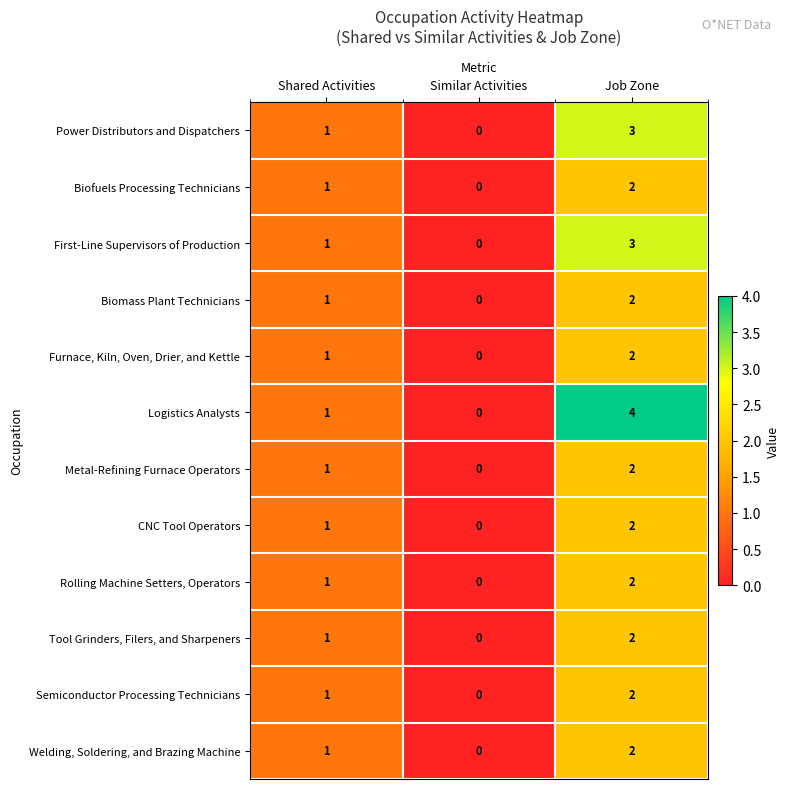

The value of First-Line Supervisors of Production at Similar Activities is 0. True or false?

True